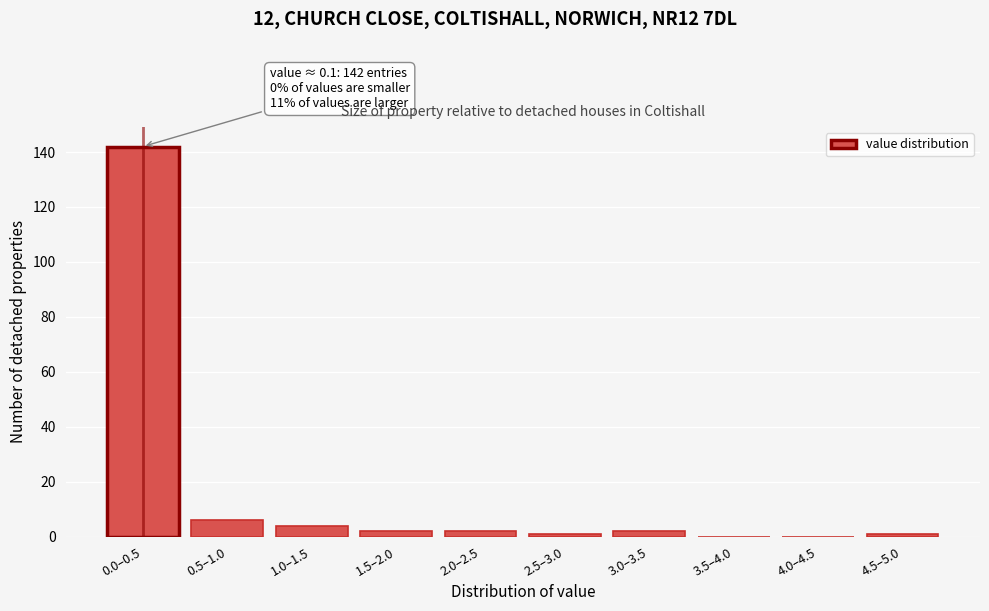

Reading left to right, transcribe all the data shown in this chart.

0.0–0.5=142	0.5–1.0=6	1.0–1.5=4	1.5–2.0=2	2.0–2.5=2	2.5–3.0=1	3.0–3.5=2	3.5–4.0=0	4.0–4.5=0	4.5–5.0=1